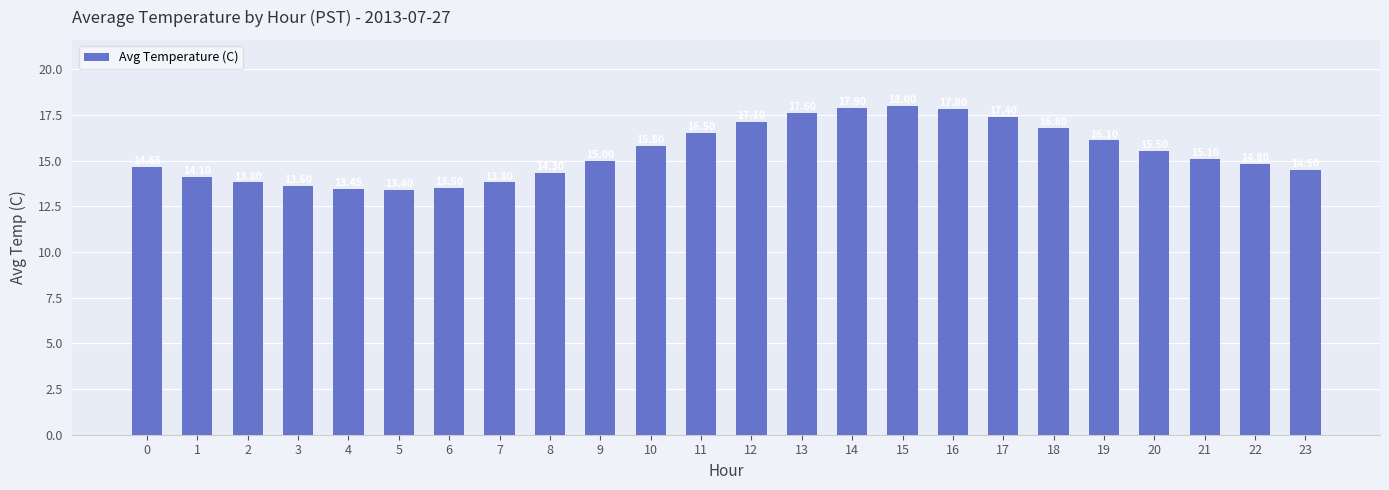

Which label corresponds to the largest value in the chart?

15